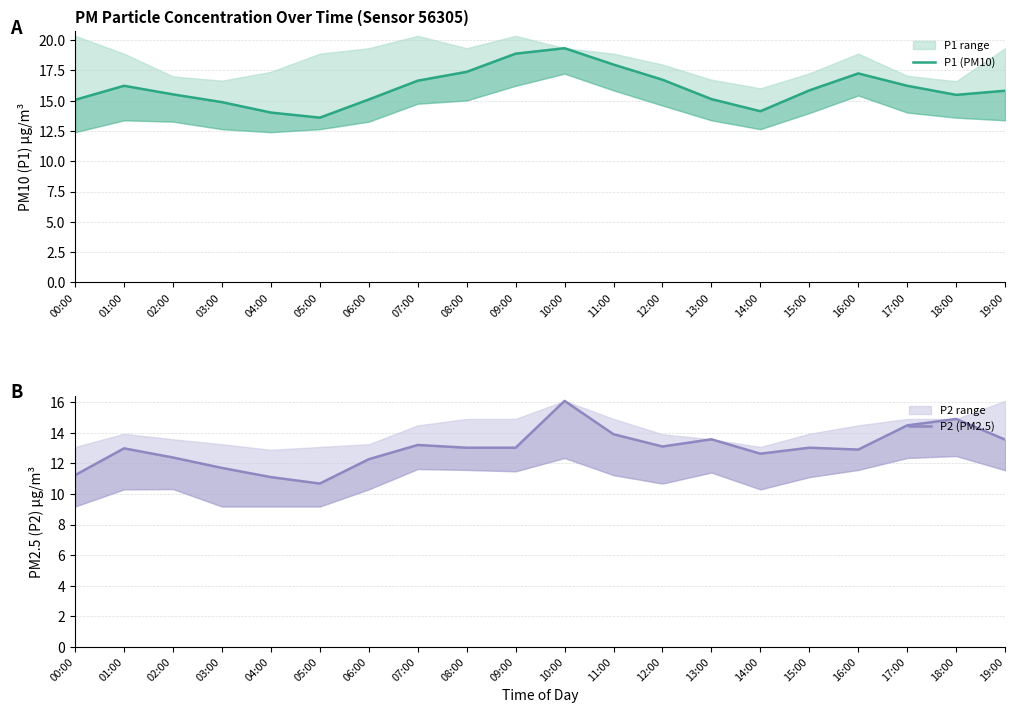

What is the highest value of the P2 (PM2.5) series?

16.1